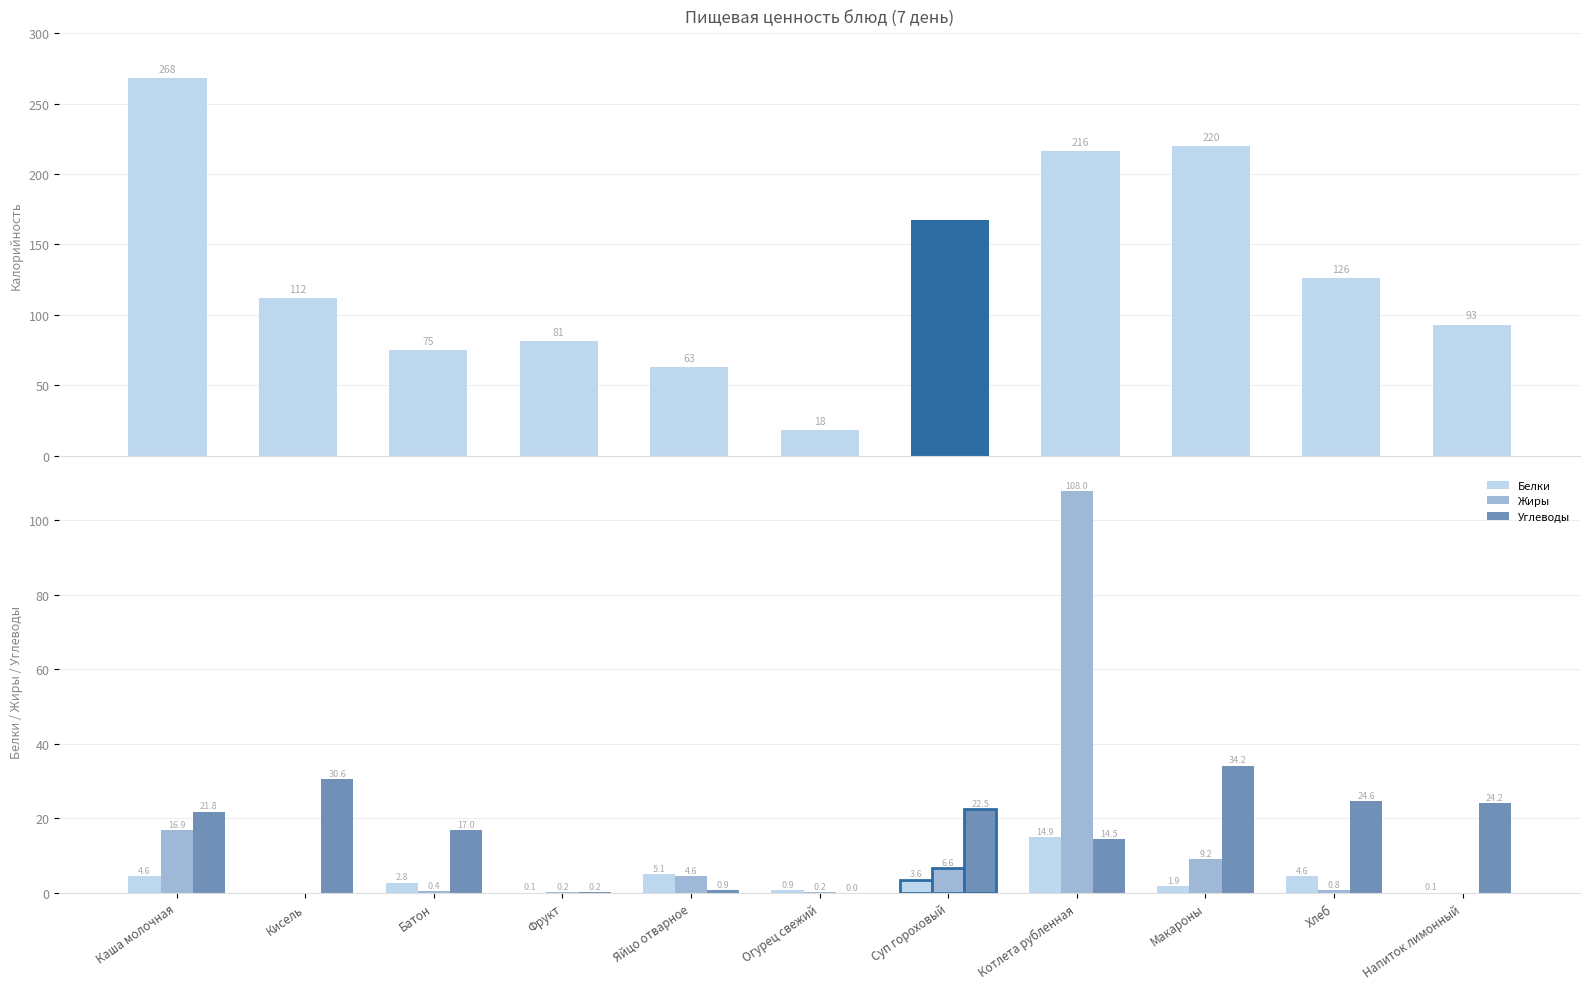

Is the value of Белки at Напиток лимонный greater than the value of Калорийность at Хлеб?

No